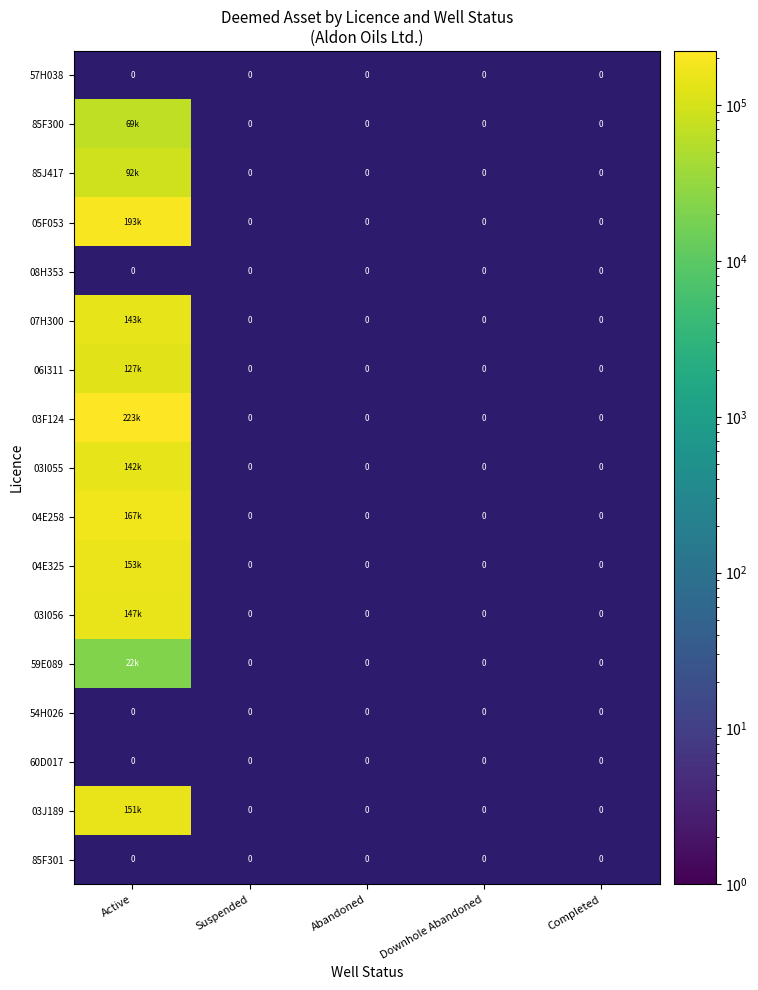

At which category does the chart reach its peak across all series?

Active